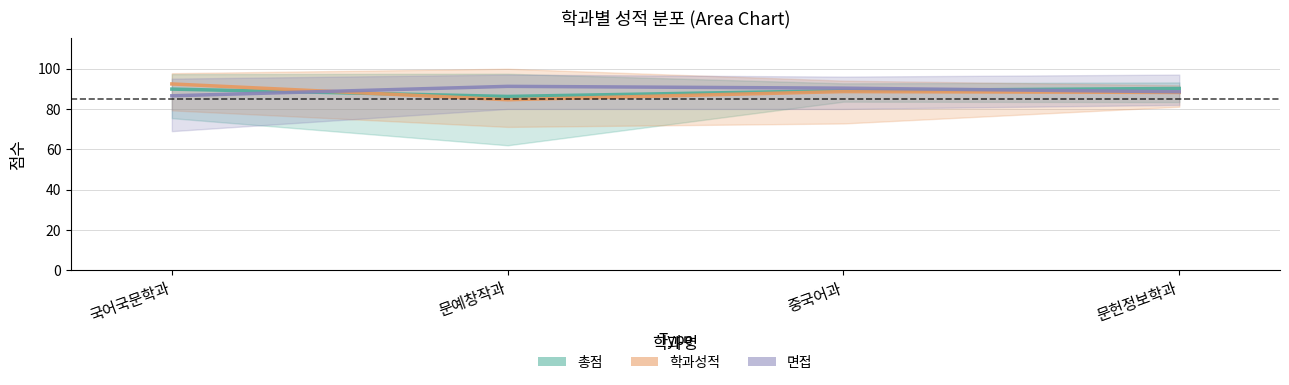

What is the difference between the 총점 평균 values at 중국어과 and 문예창작과?

2.9